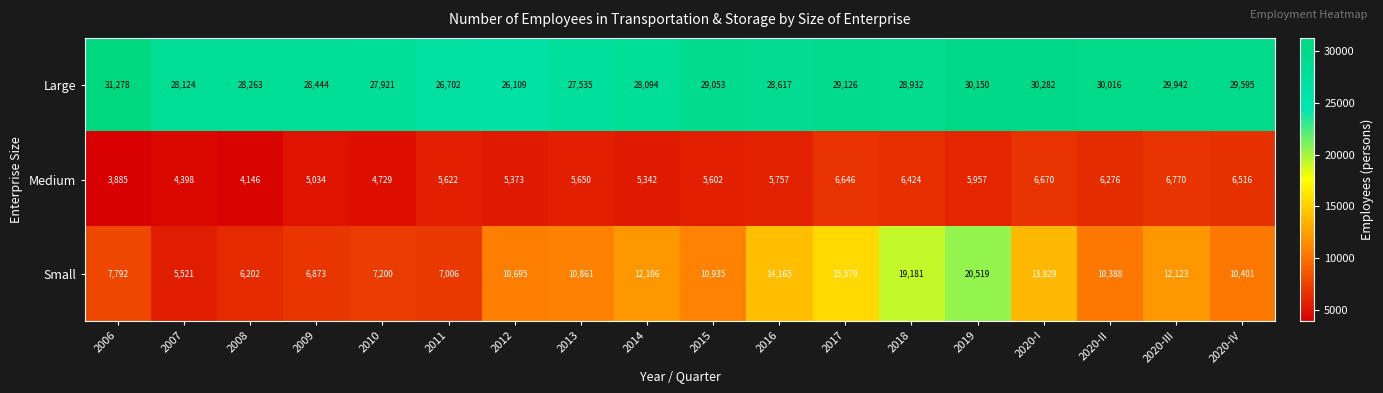

True or false: Medium has a value of 6770 at 2020-III.

True